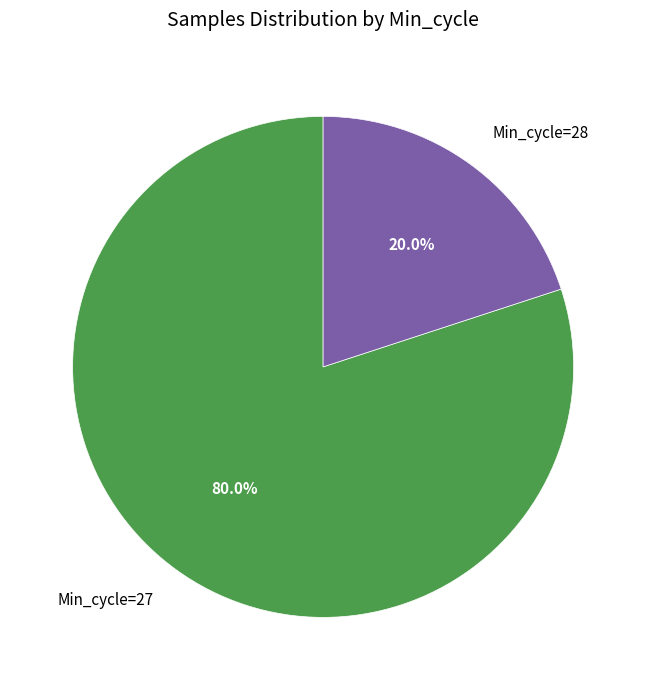

Which slice is the smallest?

Min_cycle=28